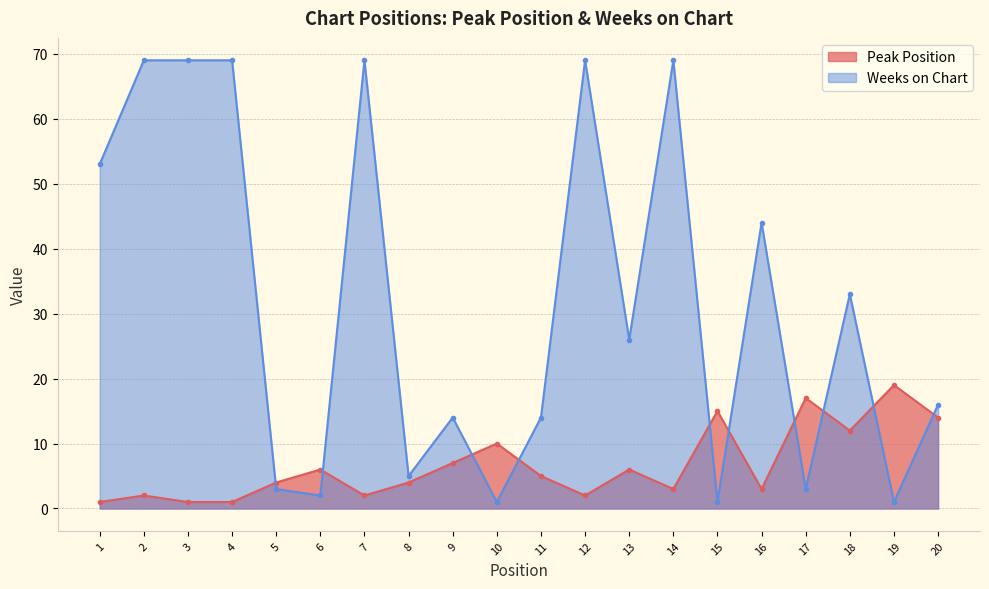

In Peak Position, how many points are higher than both neighbors (excluding endpoints)?

7